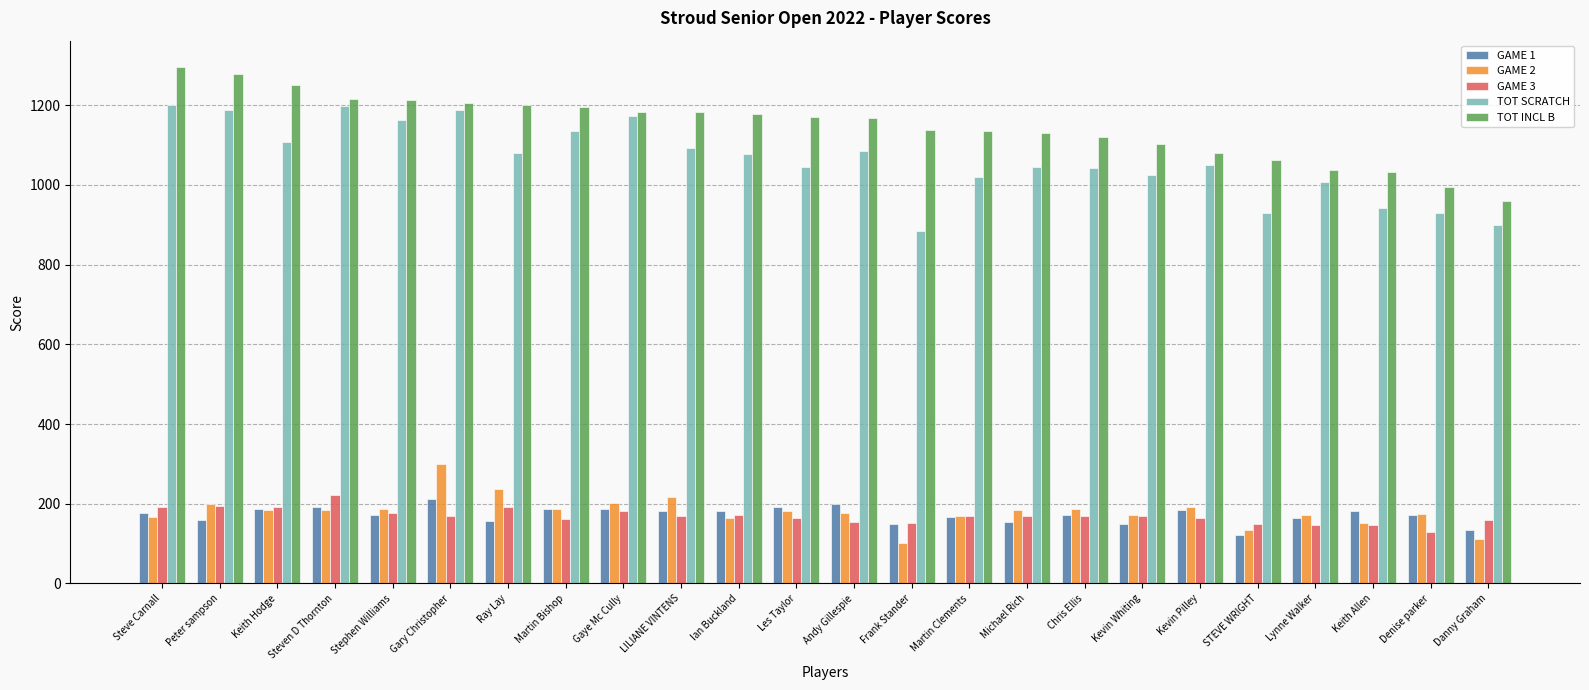

What is the approximate value of TOT INCL B at Denise parker, to the nearest 10?

1000